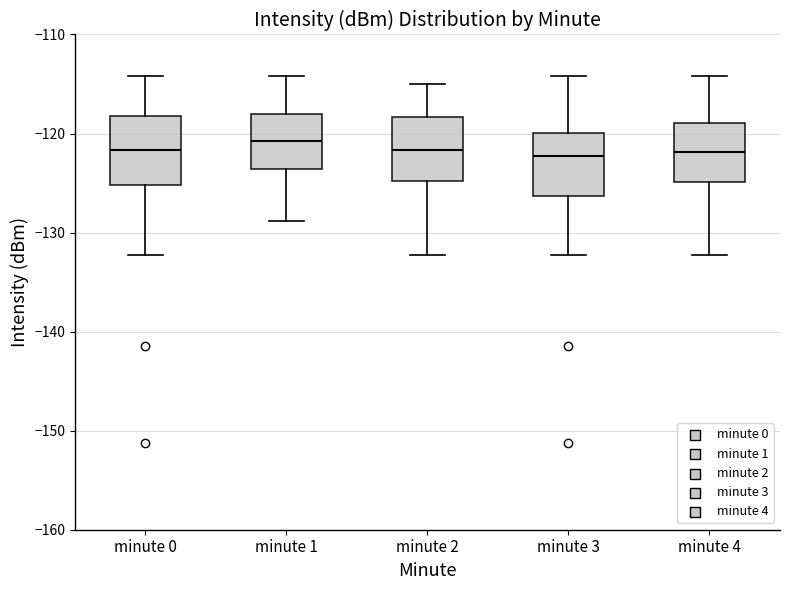

Where does the upper whisker of the box for minute 2 end on the y-axis? The values are not printed on the chart, so give them approximately, as read against the axis.

-115